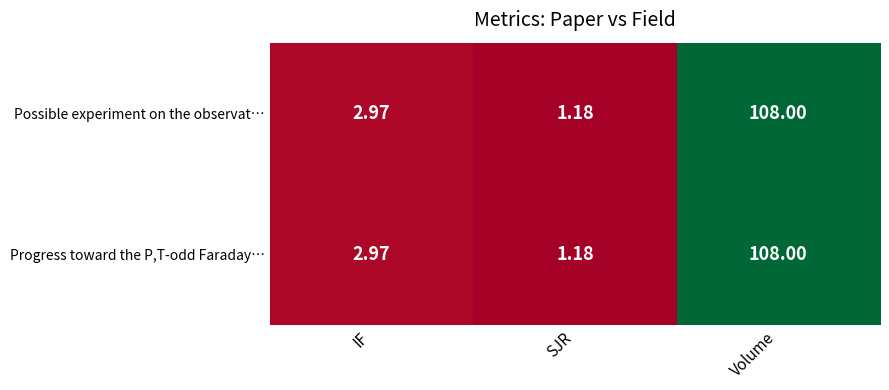

What is the greatest value displayed?

108.0